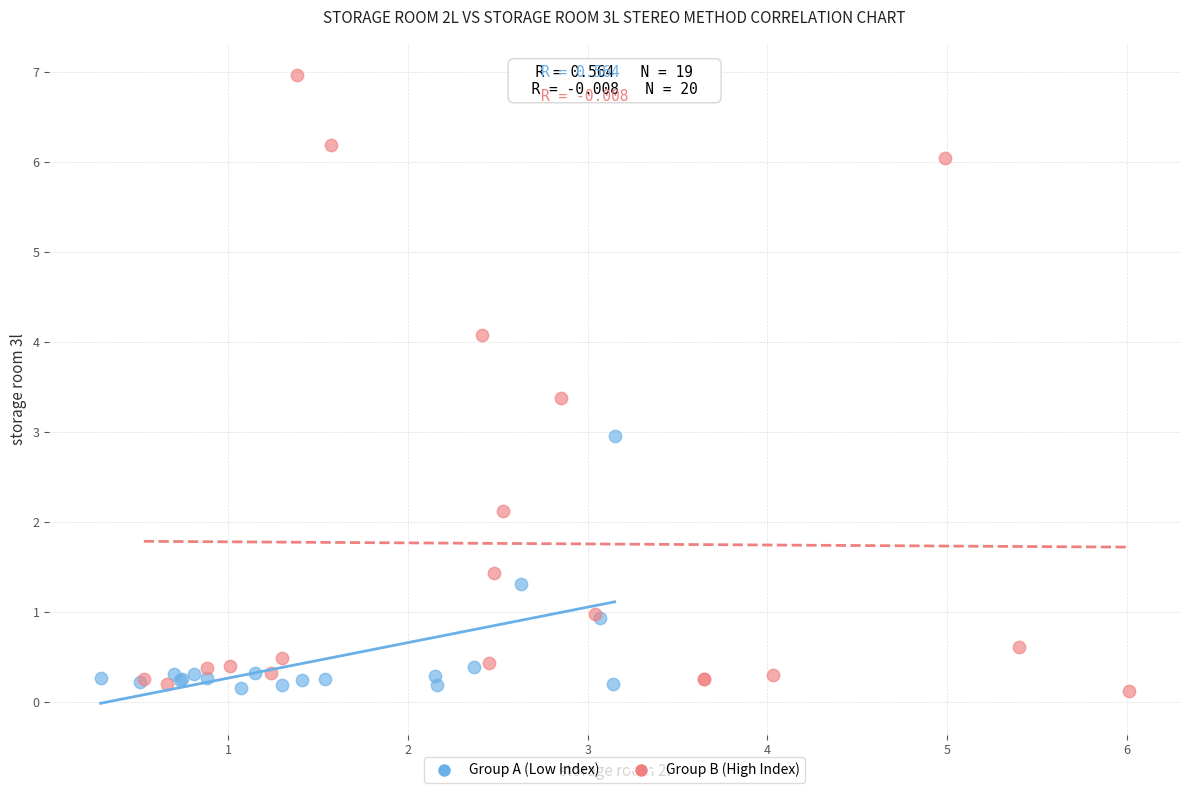

What are all the series names shown in the legend?

Group A (Low Index), Group B (High Index)